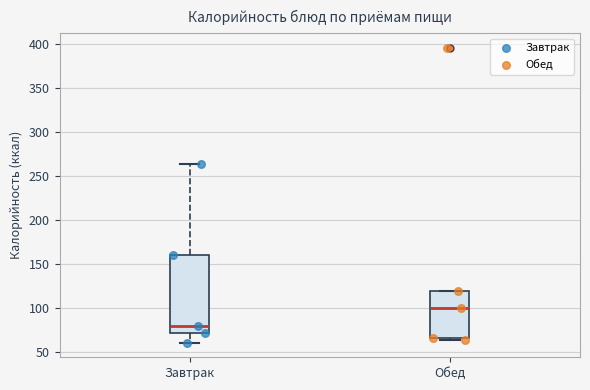

Which box is the tallest, from its lower edge to its upper edge?

Завтрак